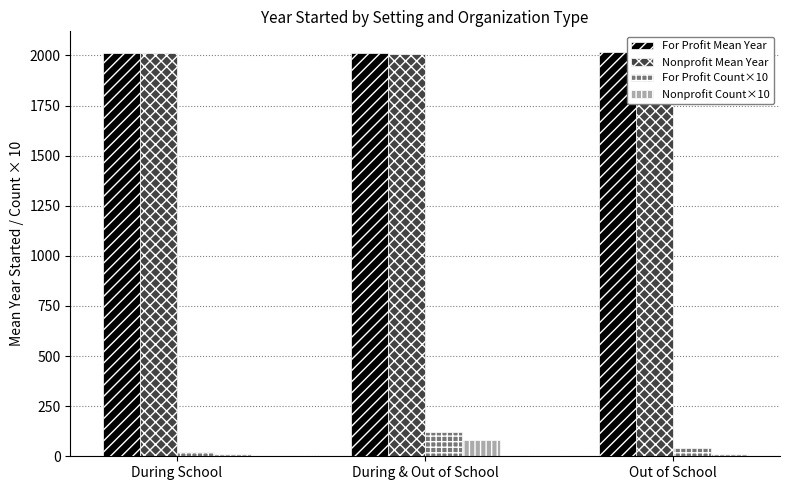

Between During & Out of School and Out of School, which series saw the biggest shift?

For Profit Count×10